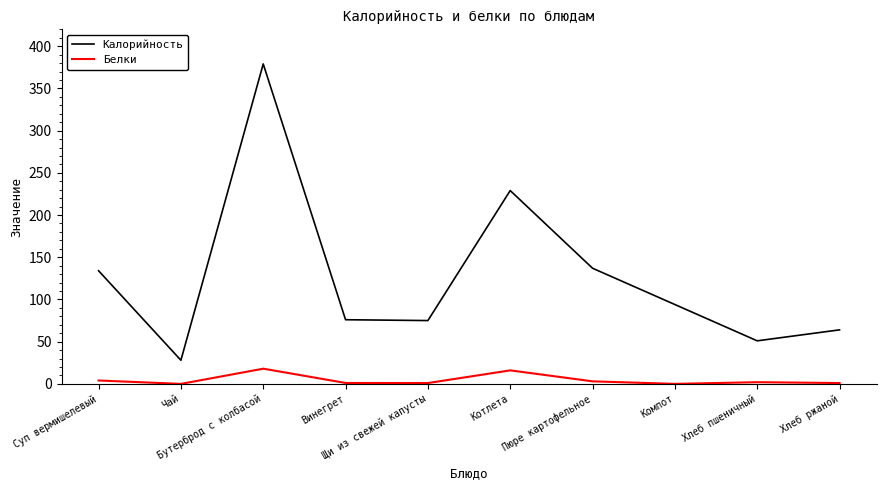

Rank the series by their average value, from highest to lowest.

Калорийность, Белки